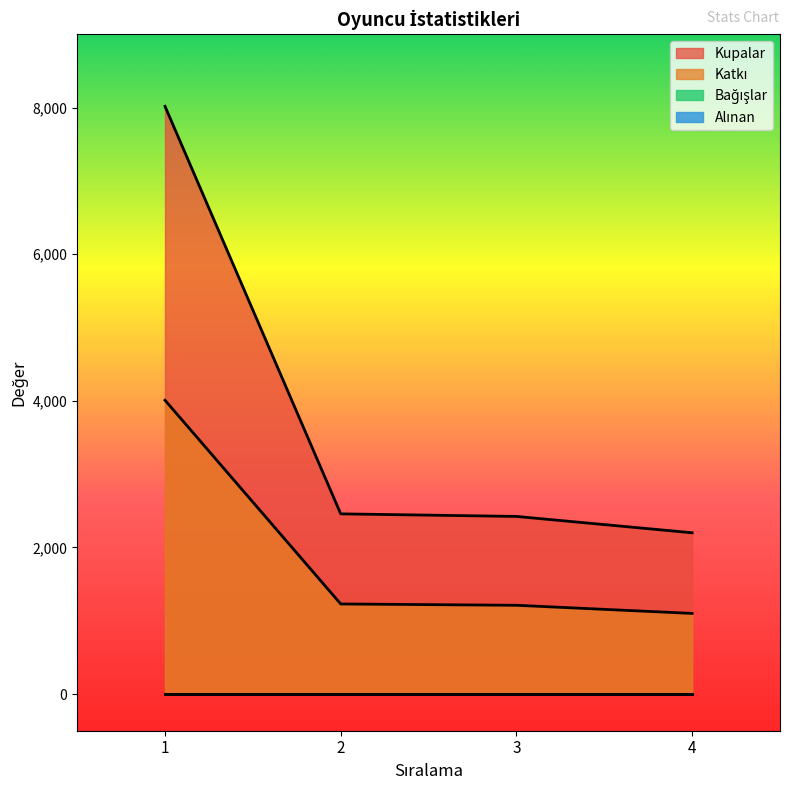

What is the difference between the maximum and minimum values in the Kupalar series?

5817